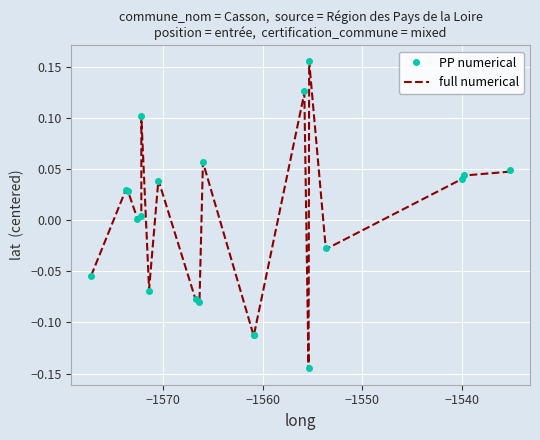

How many intersections are there between full numerical and PP numerical?

11